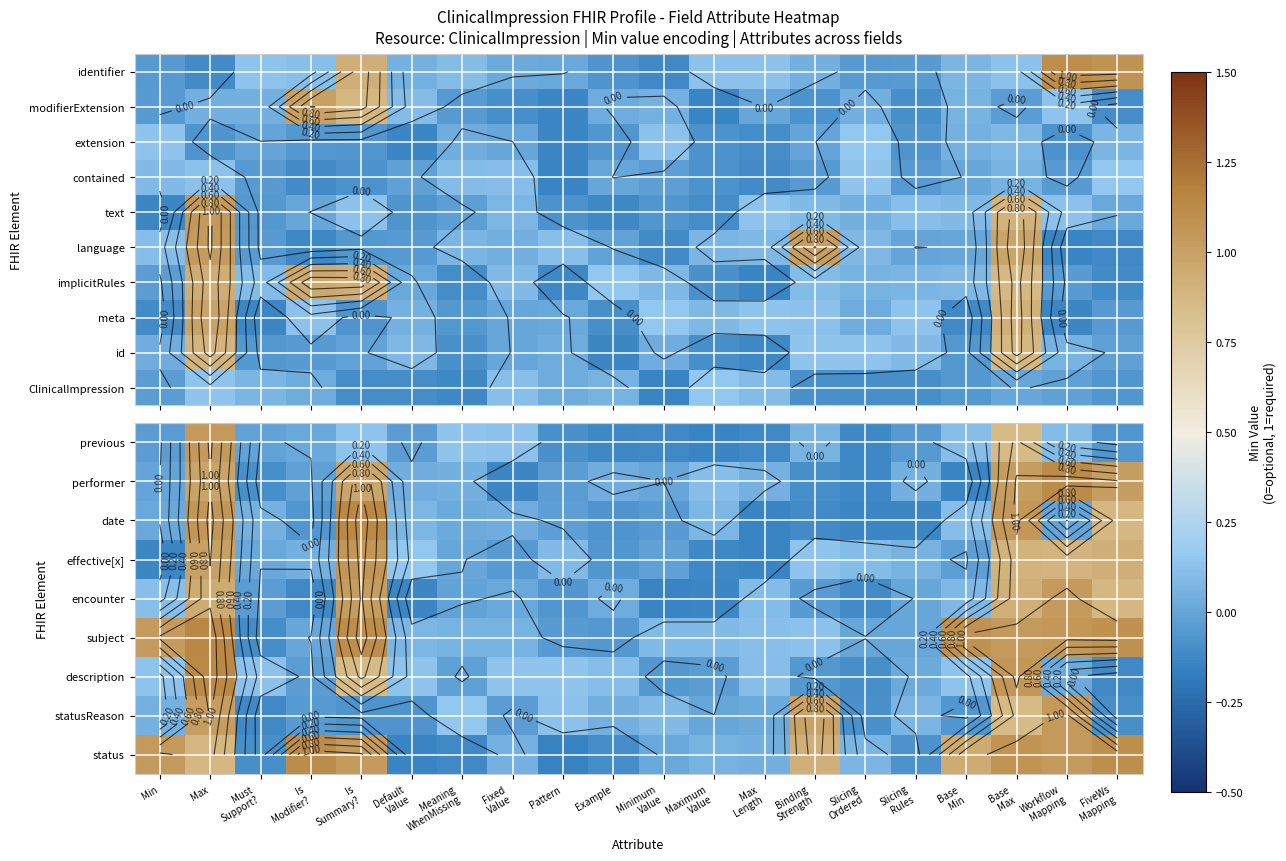

True or false: encounter has a value of 0.0 at Fixed Value.

False